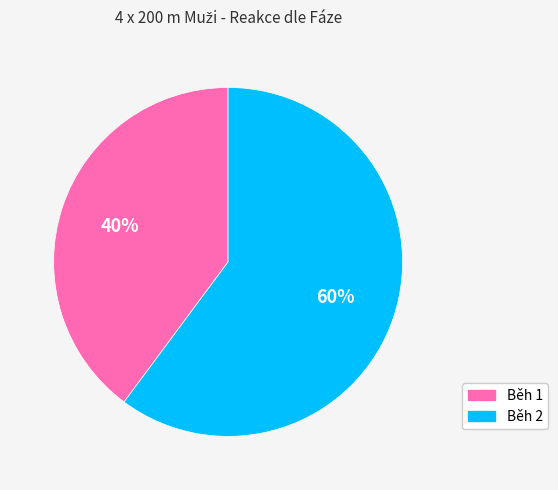

To the nearest percent, what portion does Běh 1 represent?

40%